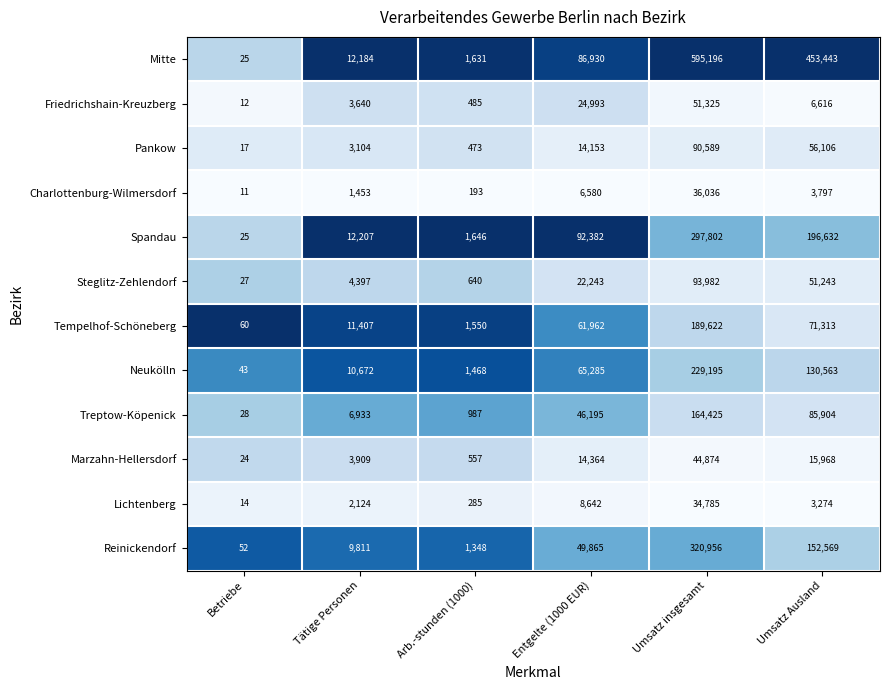

How many categories are shown in the chart?

6